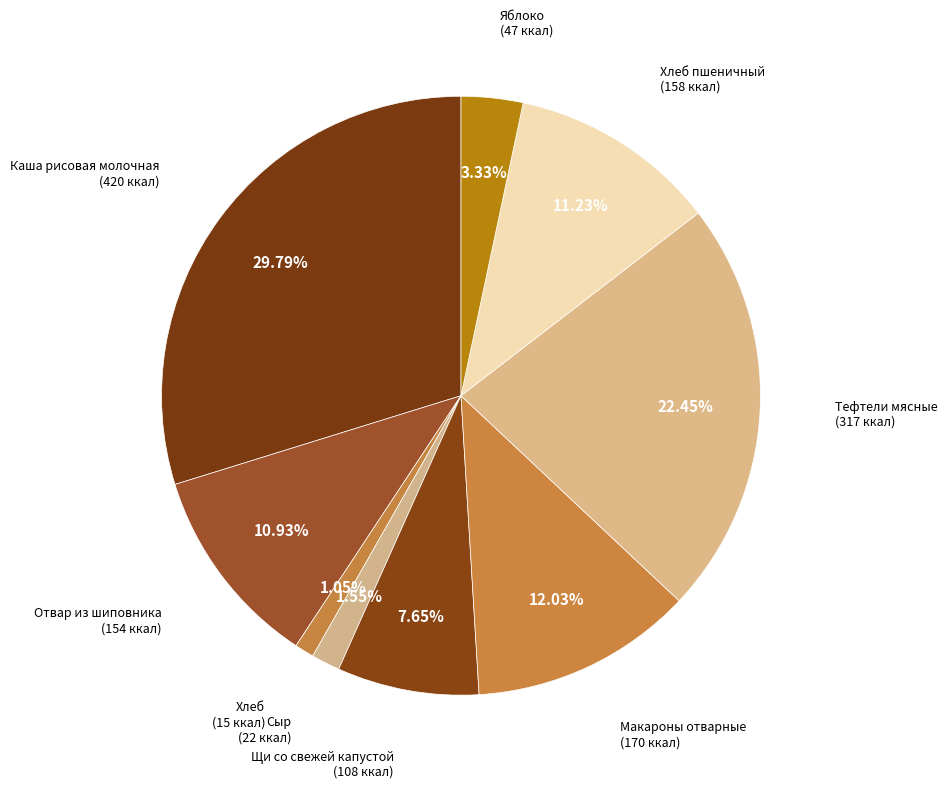

How many slices are in this pie chart?

9